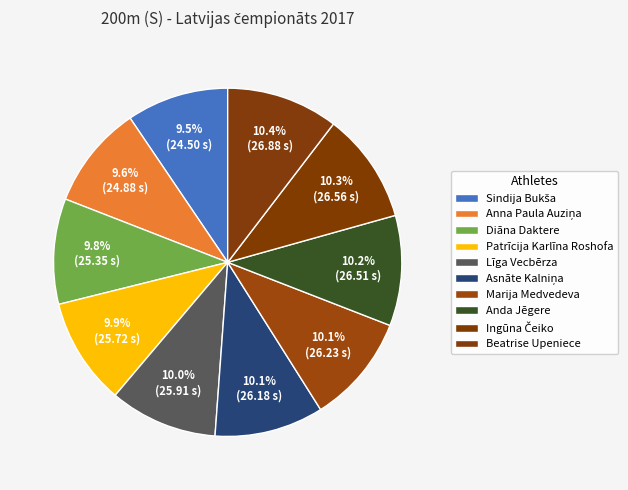

What percentage is the Marija Medvedeva slice, to the nearest percent?

10%